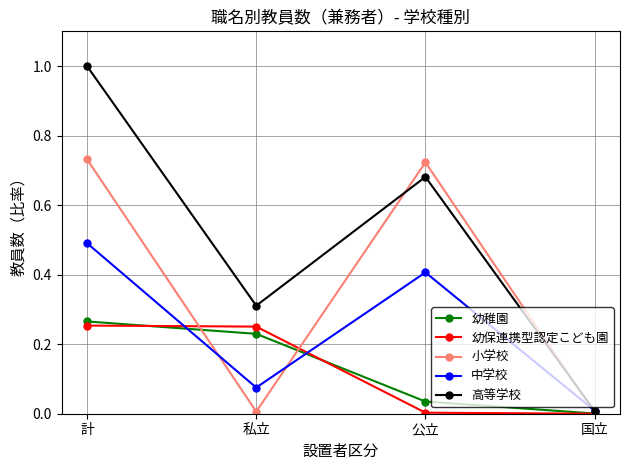

How many lines are shown in the chart?

5